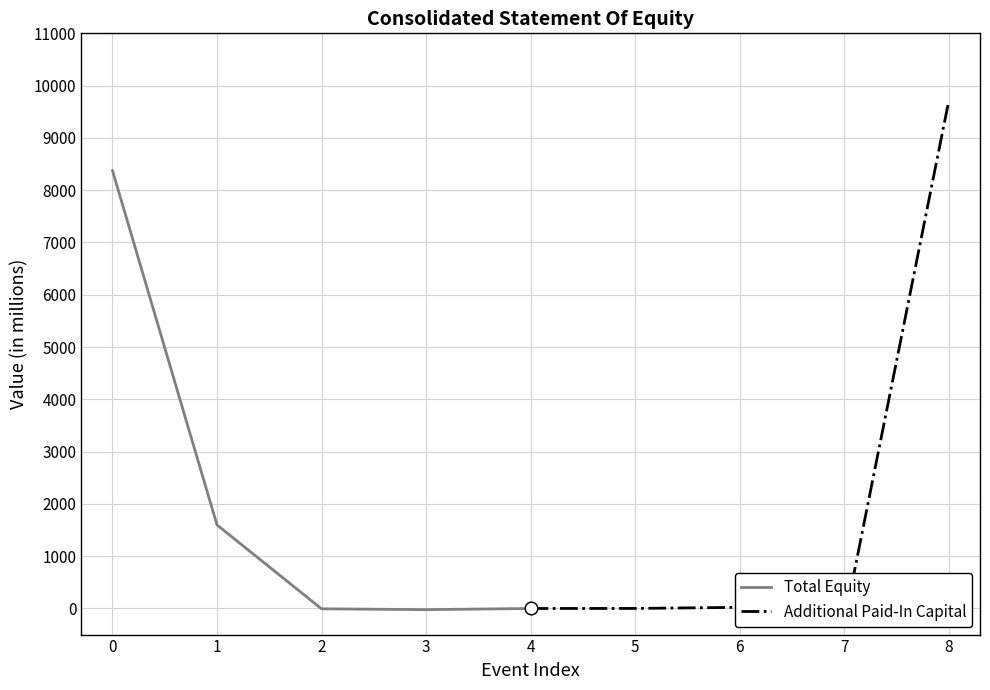

What is the value of the Total Equity point at the 1st from the left?

8375